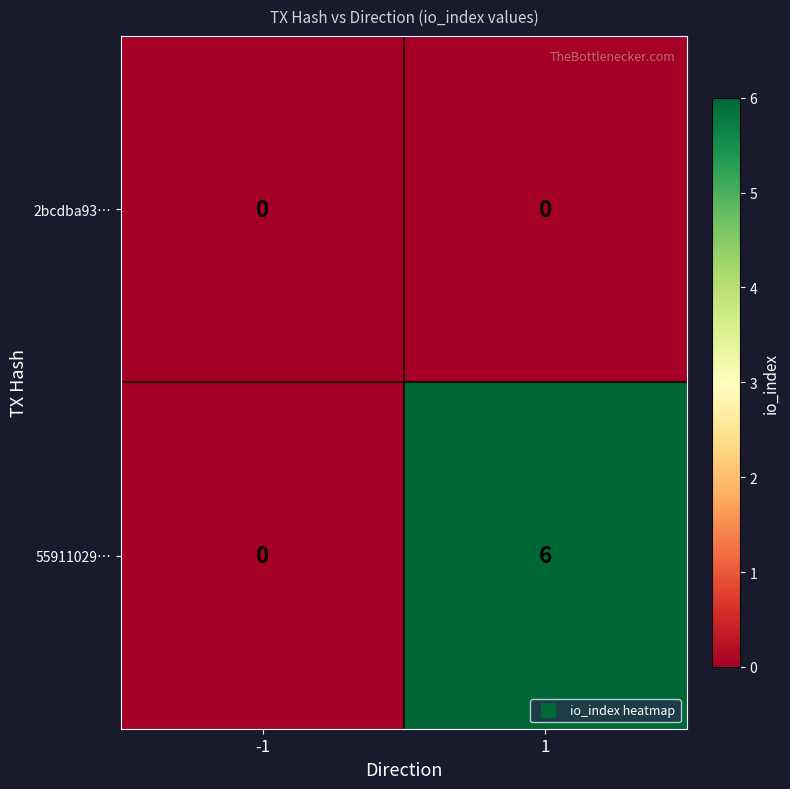

The value of 2bcdba93… at -1 is 0. True or false?

True